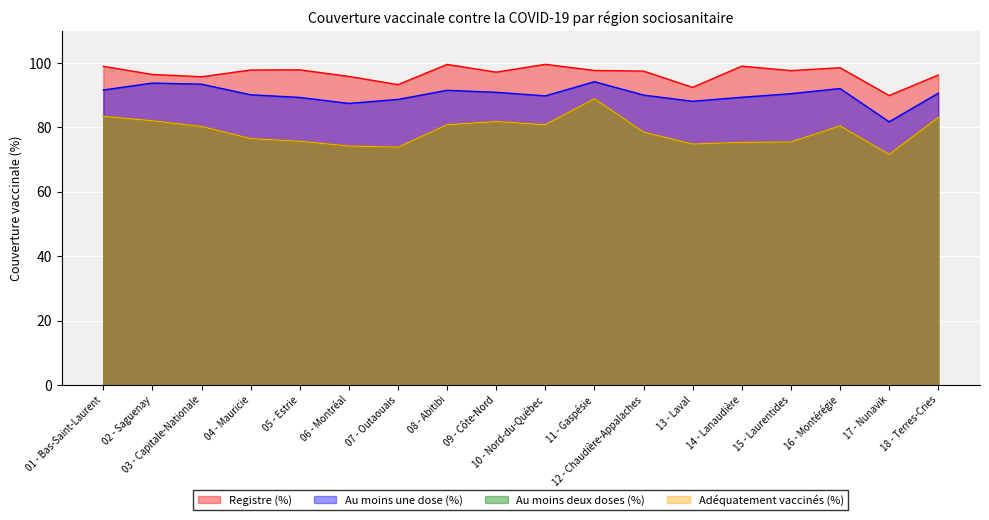

What is the spread (max minus min) of values at 13 - Laval?

17.6